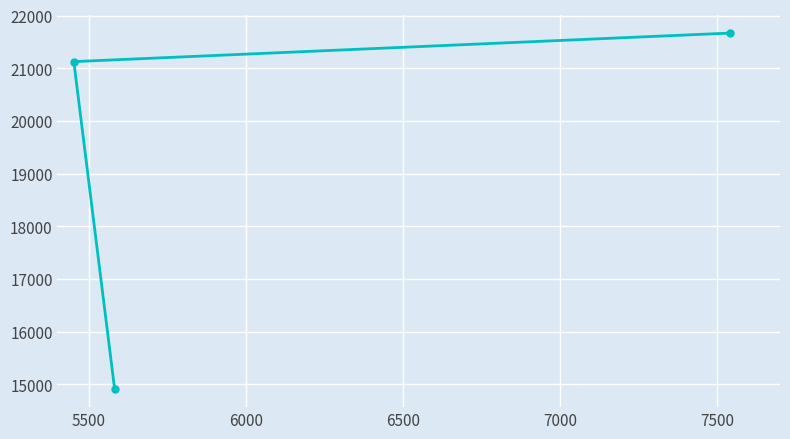

What is the minimum value shown in the chart?

14903